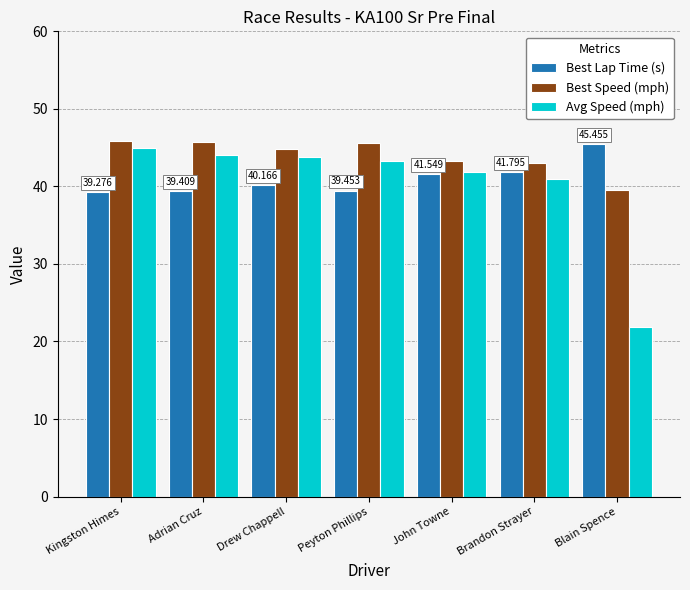

What is the minimum value shown in the chart?

21.8